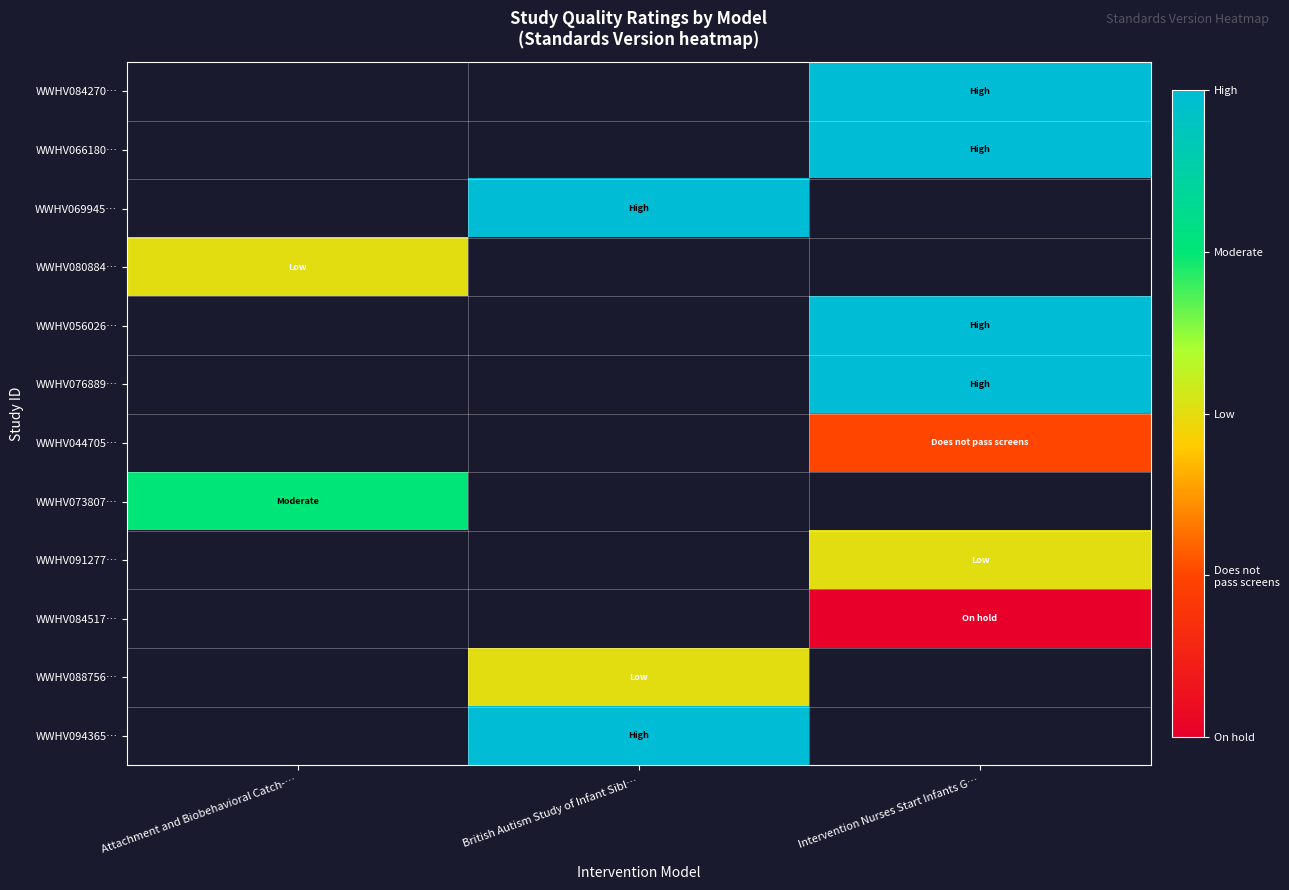

How many data points does each series have?

3